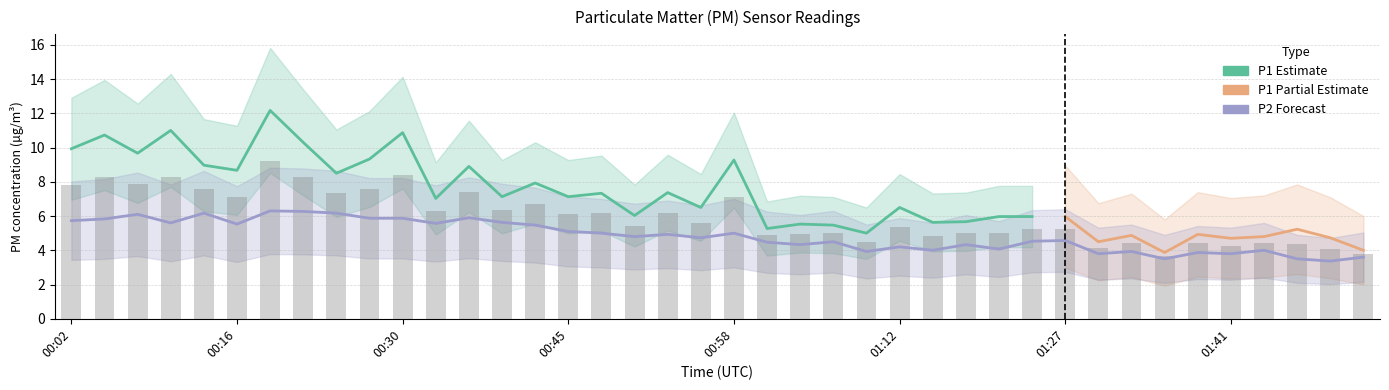

At which category does the chart reach its minimum across all series?

01:49